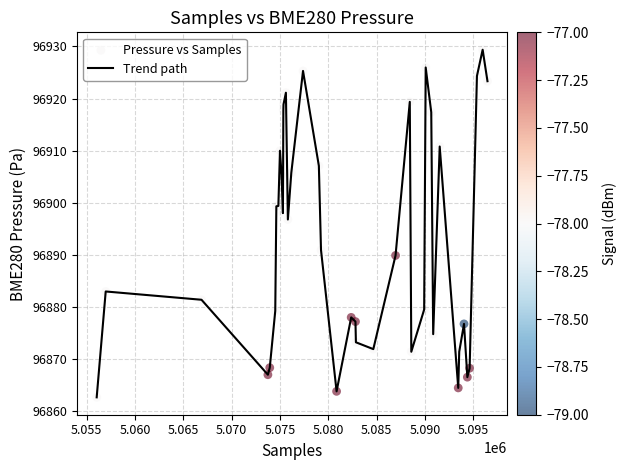

What is the smallest value displayed?

96862.7